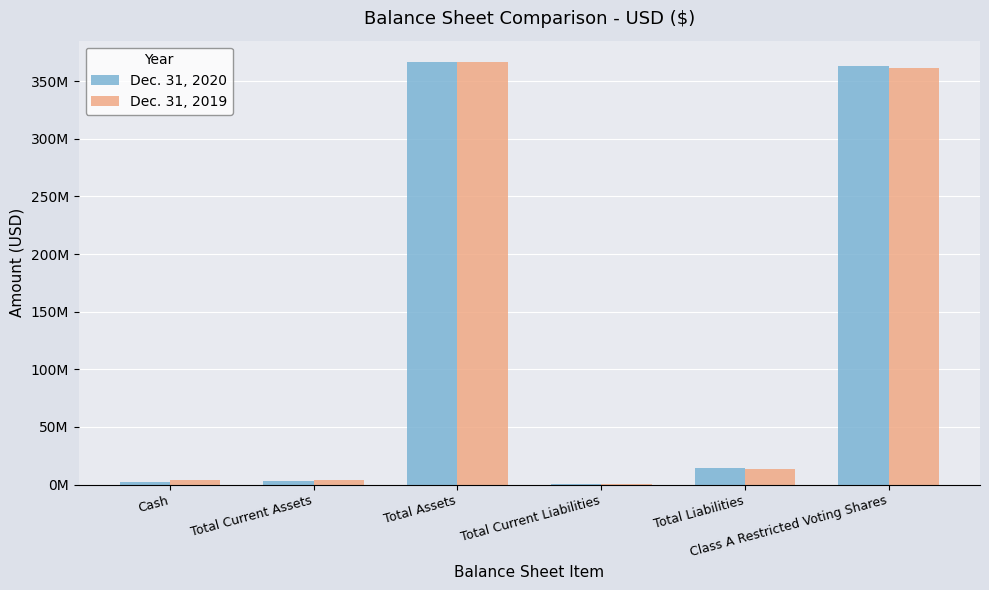

How many bars are there in each group?

2